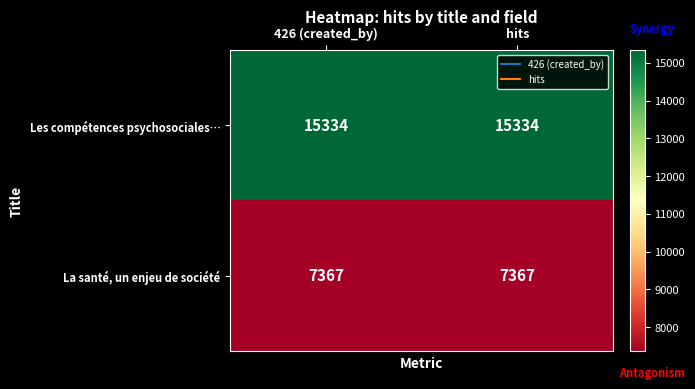

Reading left to right, extract all data points from this chart.

Les compétences psychosociales…: 15334	15334
La santé, un enjeu de société: 7367	7367